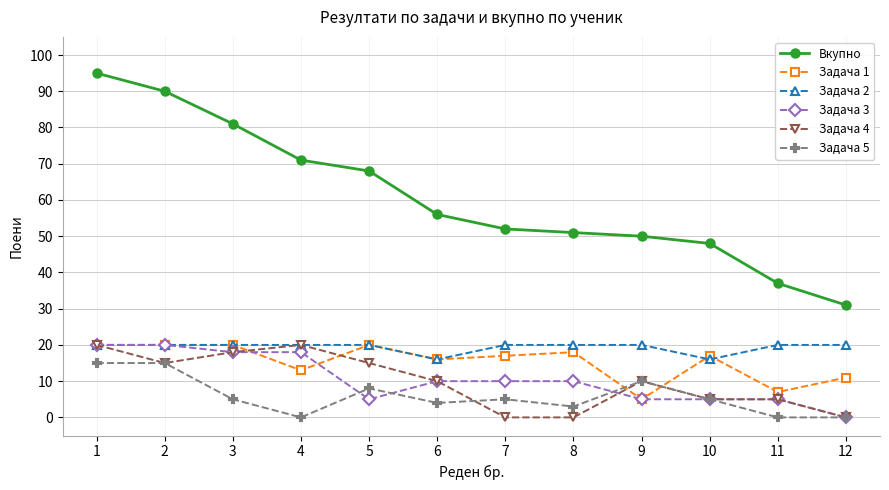

Between 4 and 11, which series saw the biggest shift?

Вкупно